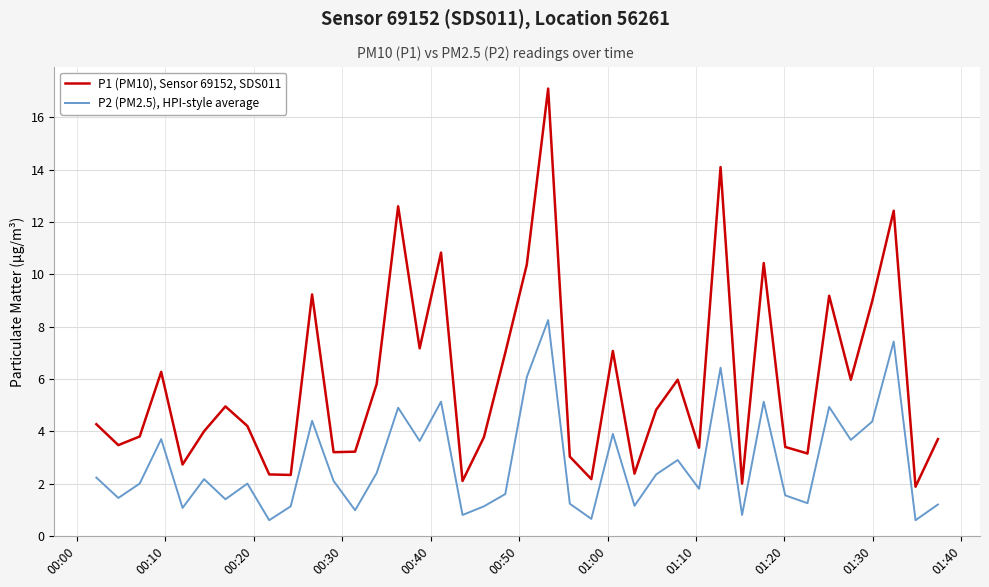

Which series has the largest total across all categories?

P1 (PM10), Sensor 69152, SDS011